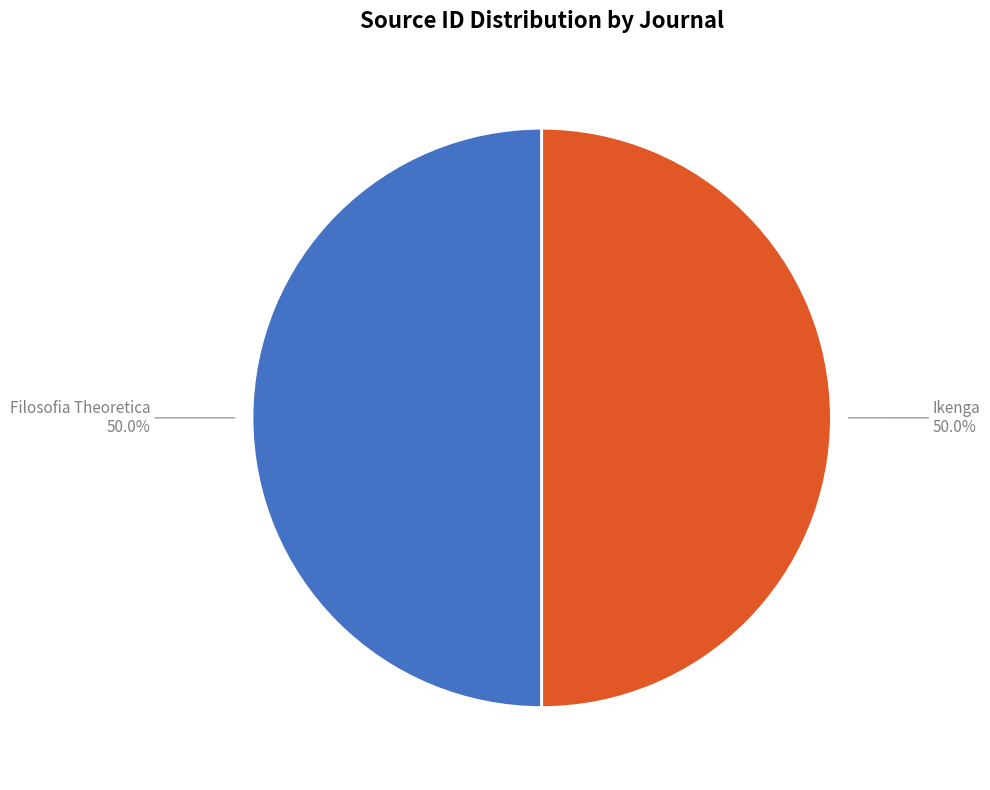

How many segments does this pie chart have?

2